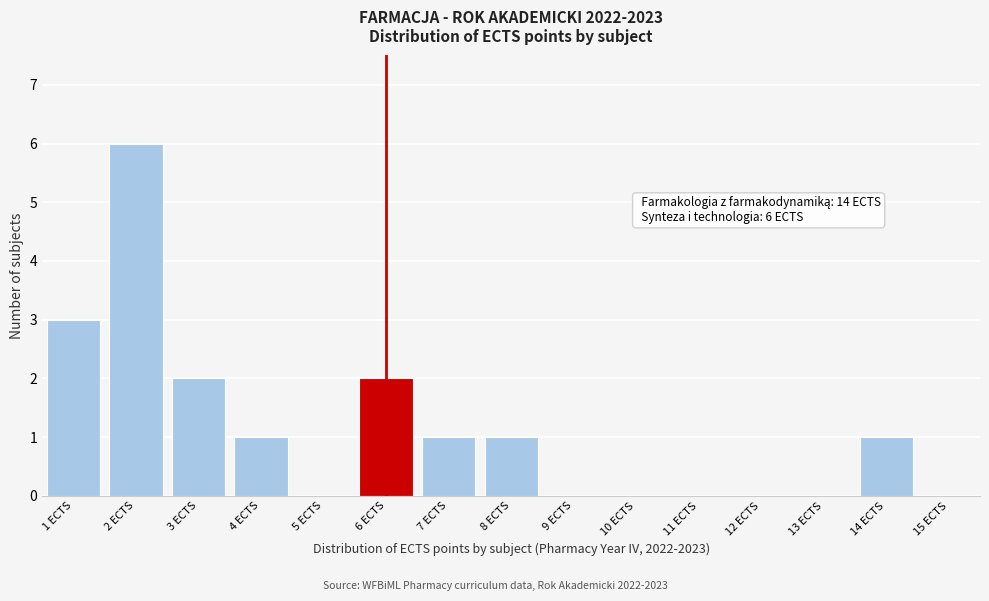

True or false: the data shows 1 at 7 ECTS.

True